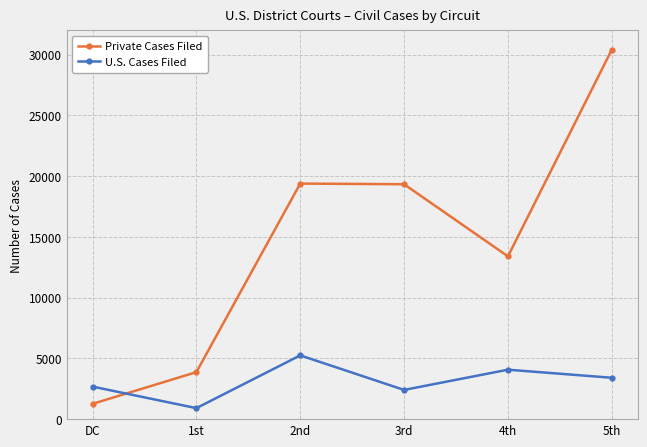

What position from the left is 4th?

5